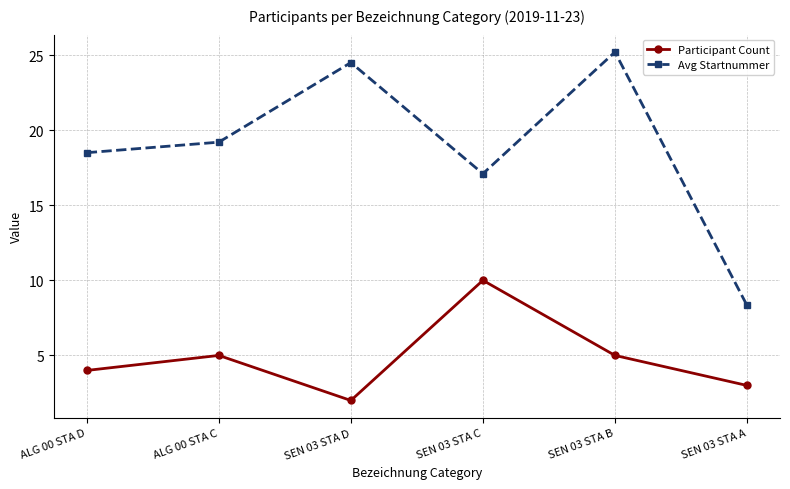

At which label does Avg Startnummer reach its peak?

SEN 03 STA B